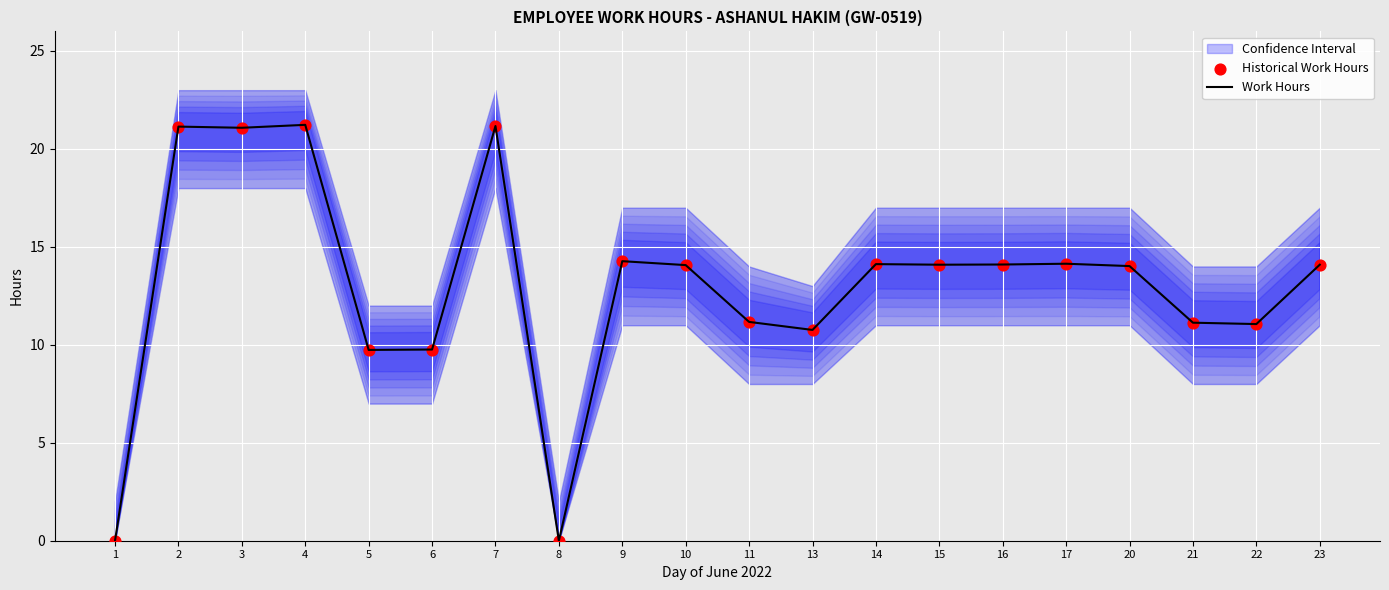

Is the value of Historical Work Hours at 1 greater than the value of Work Hours at 7?

No